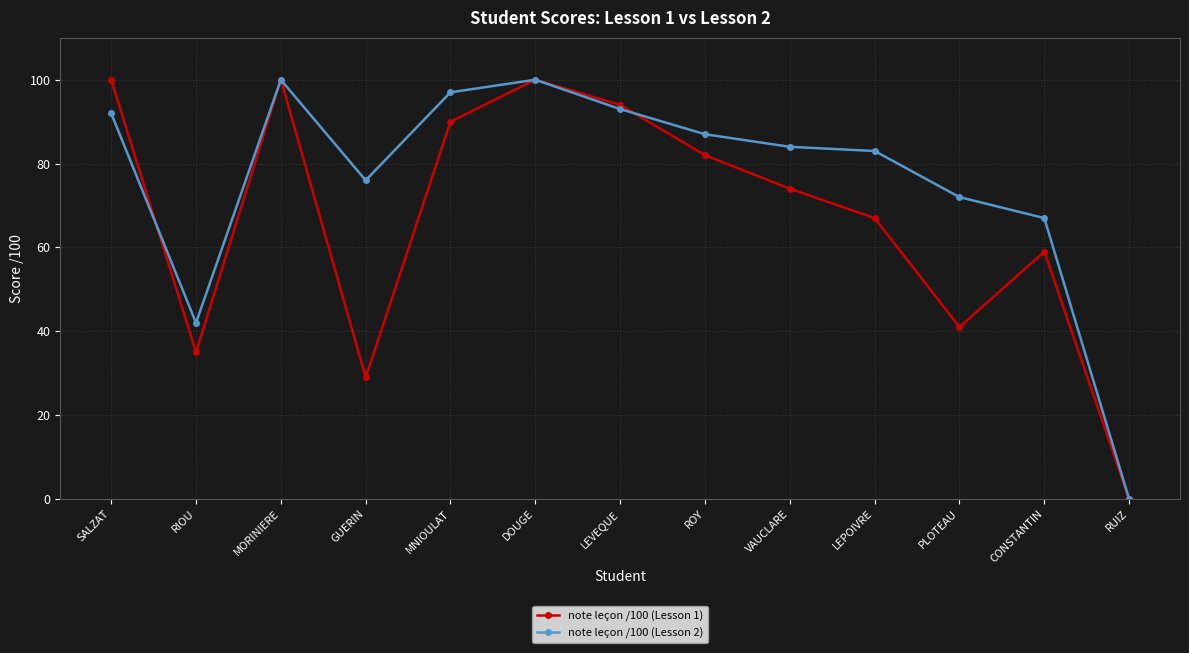

Which series has the largest total across all categories?

note leçon /100 (Lesson 2)